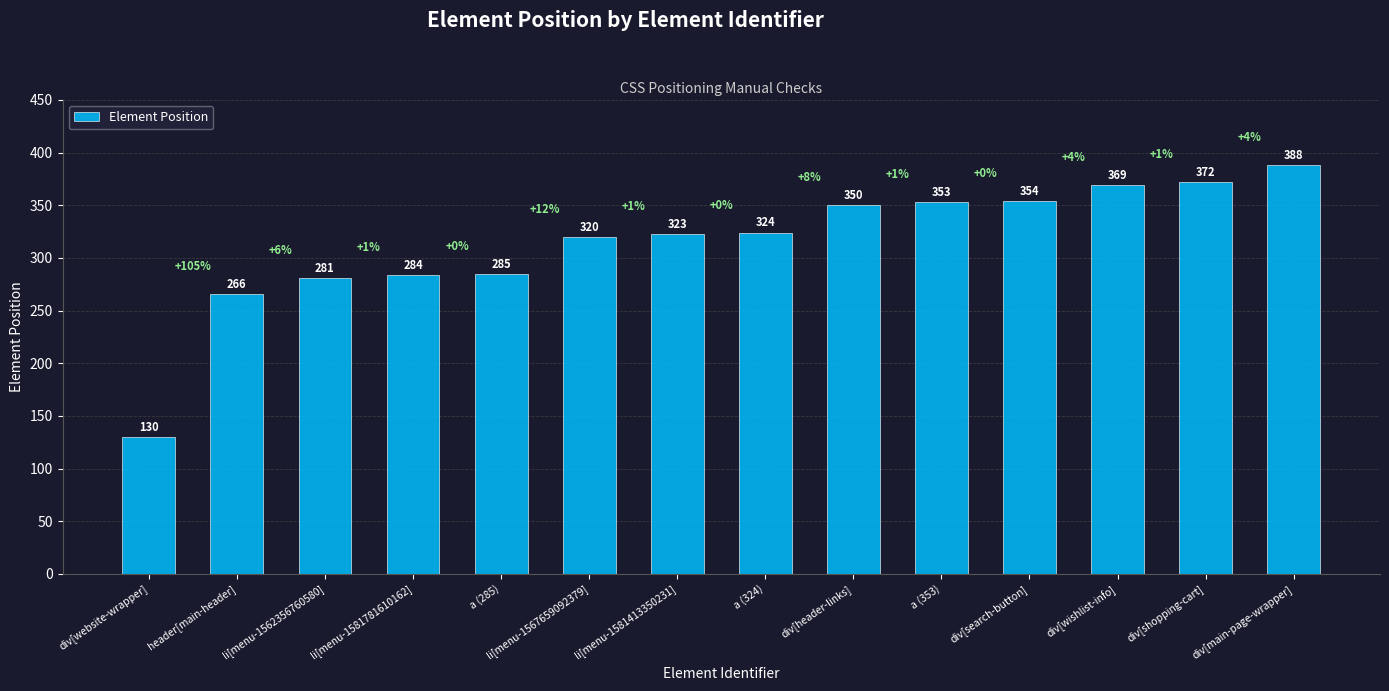

How many values are below 324?

7